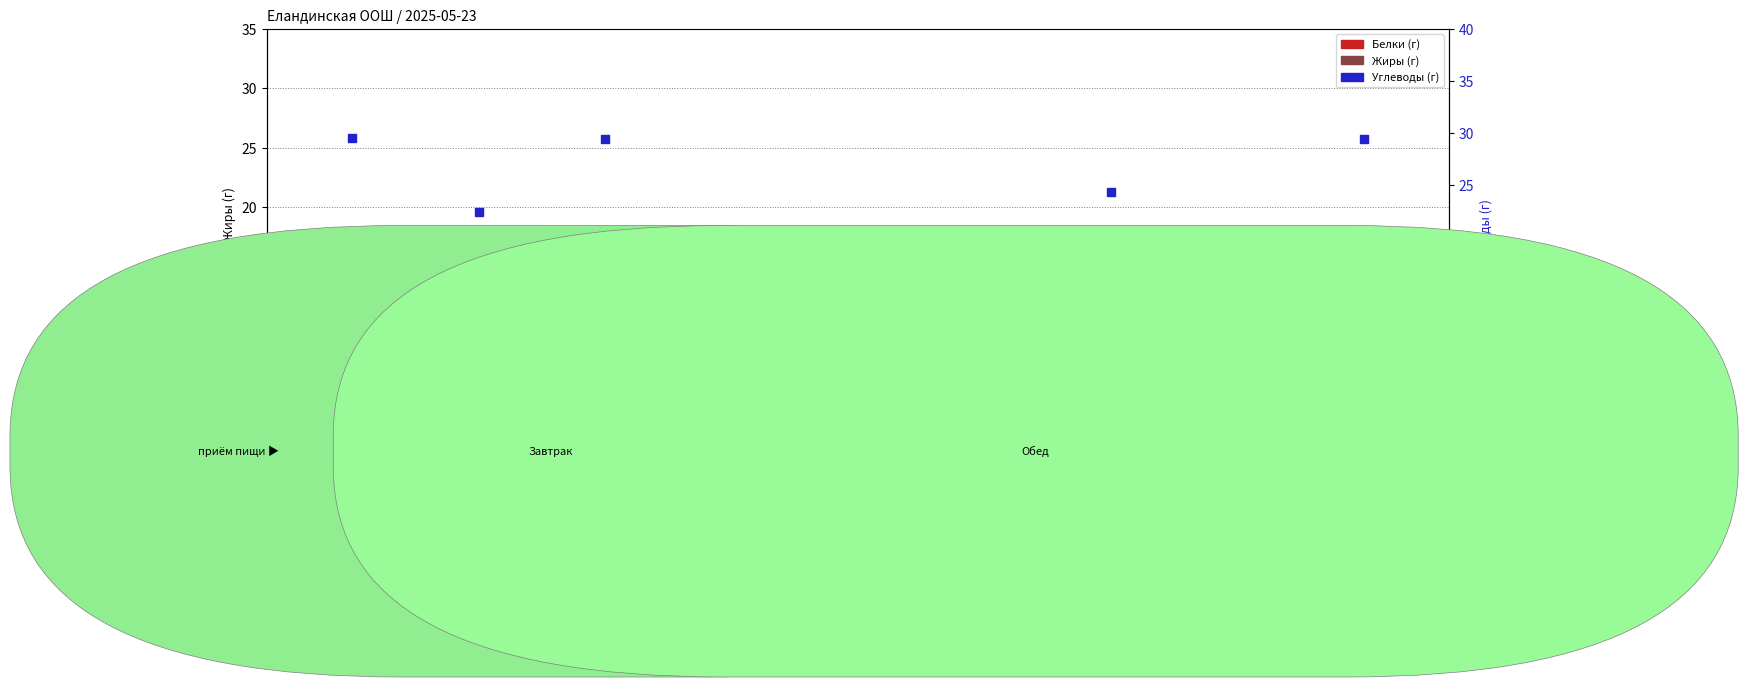

Which series has the largest total across all categories?

Углеводы (г)